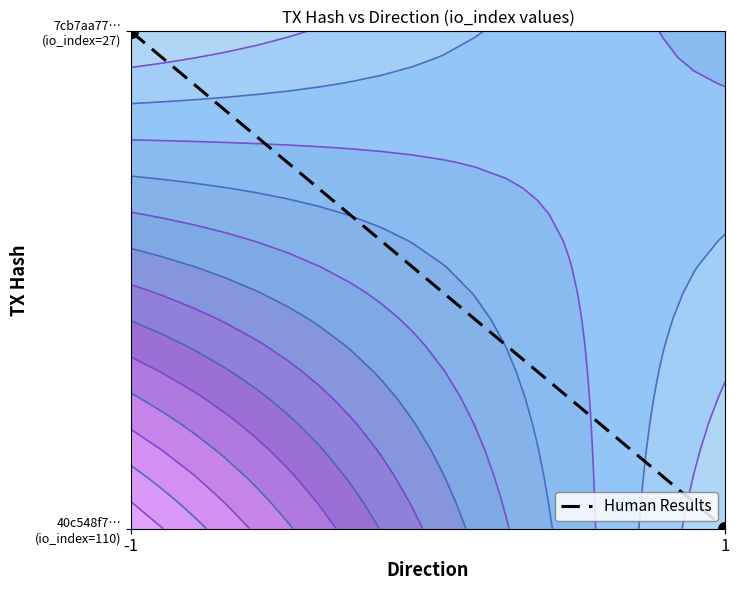

What is the difference between the values at -1 and 1?

1